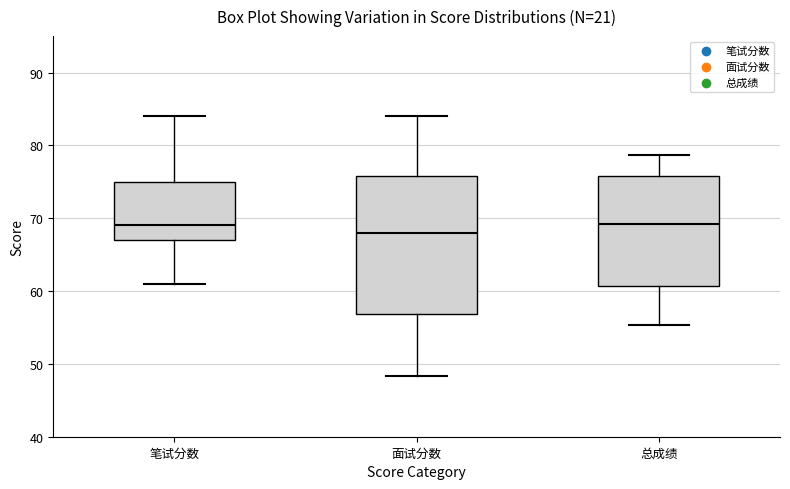

Reading left to right, transcribe this box plot: for each box, give where its median line is, the range the box spans, and where its two whiskers end, as read against the y-axis. The values are not printed on the chart, so give them approximately, as read against the axis.

笔试分数: median 69, box 67 to 75, whiskers 61 to 84
面试分数: median 68, box 57 to 76, whiskers 48 to 84
总成绩: median 69, box 61 to 76, whiskers 55 to 79